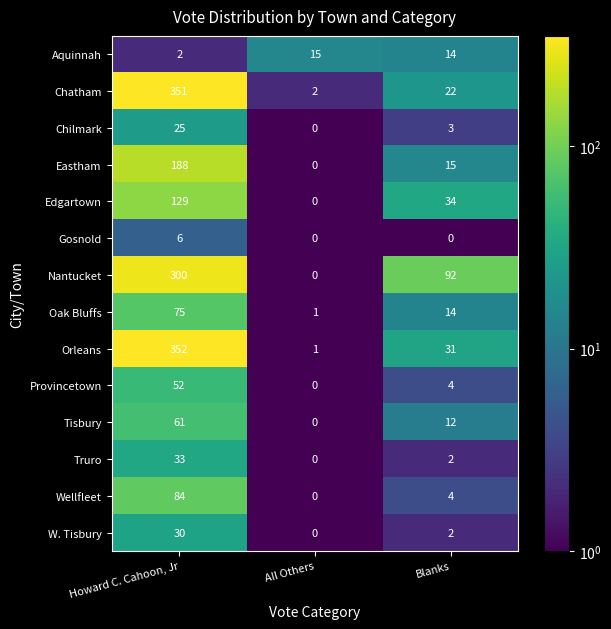

List the series in order of their peak value, lowest first.

Gosnold, Aquinnah, Chilmark, W. Tisbury, Truro, Provincetown, Tisbury, Oak Bluffs, Wellfleet, Edgartown, Eastham, Nantucket, Chatham, Orleans